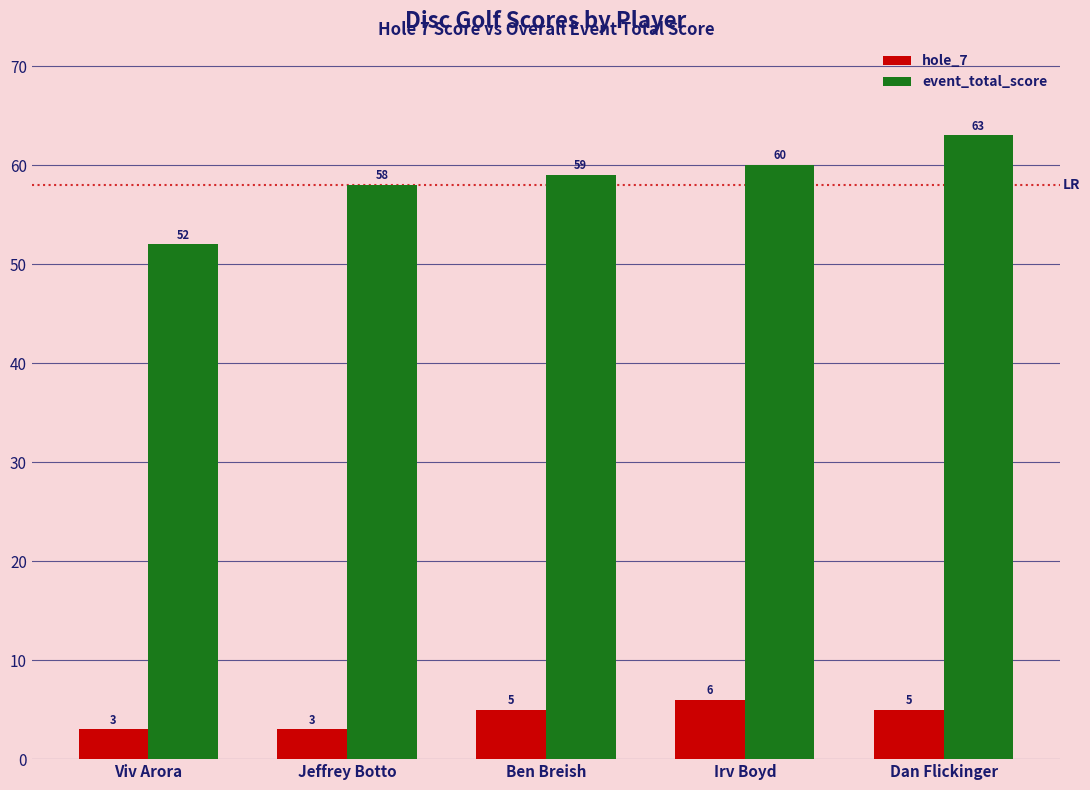

The value of event_total_score at Jeffrey Botto is 14. True or false?

False